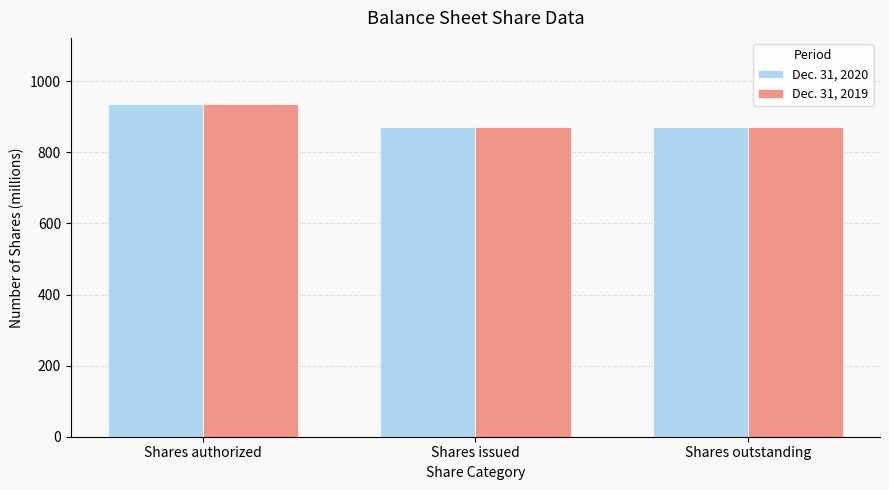

At which category is the sum across all series the highest?

Shares authorized